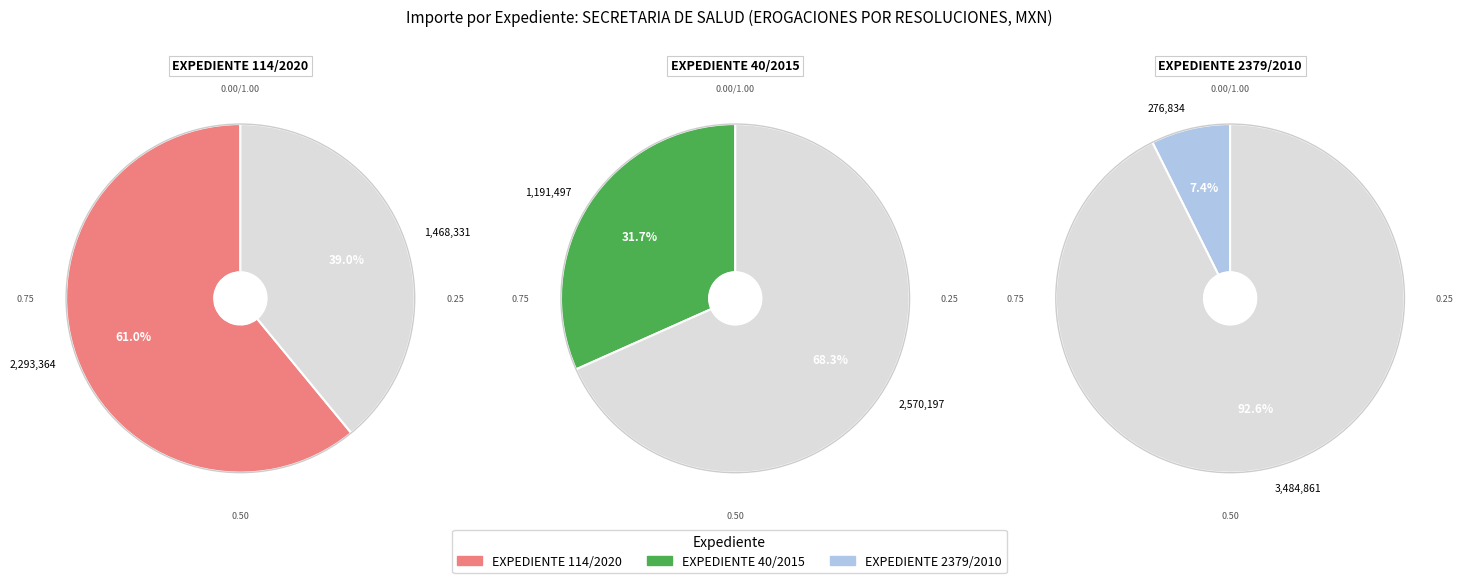

True or false: 08-032223-0232-110101-23 accounts for 25% of the total.

False